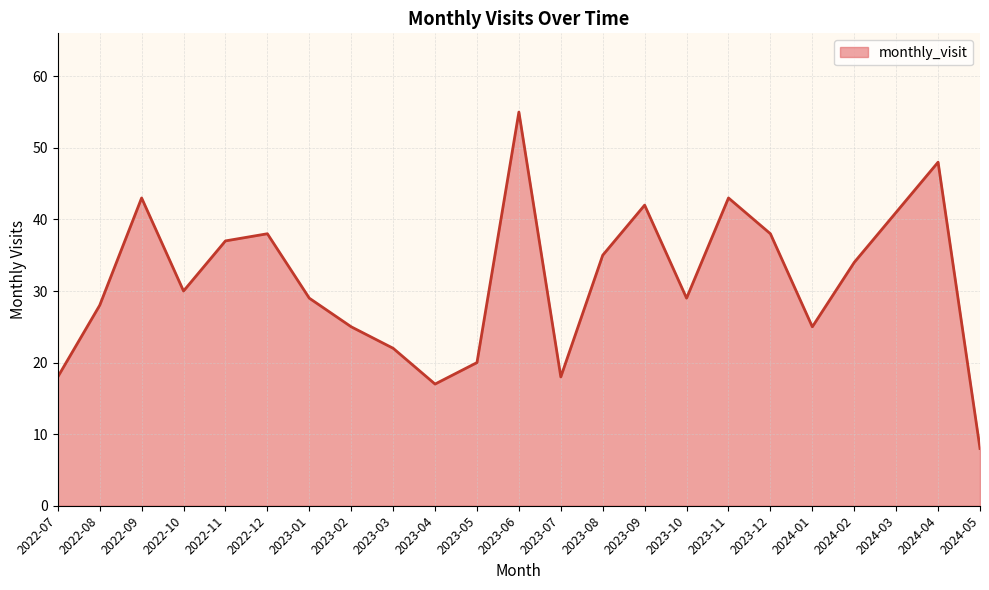

Reading right to left, list all the values displayed in this chart.

8	48	41	34	25	38	43	29	42	35	18	55	20	17	22	25	29	38	37	30	43	28	18